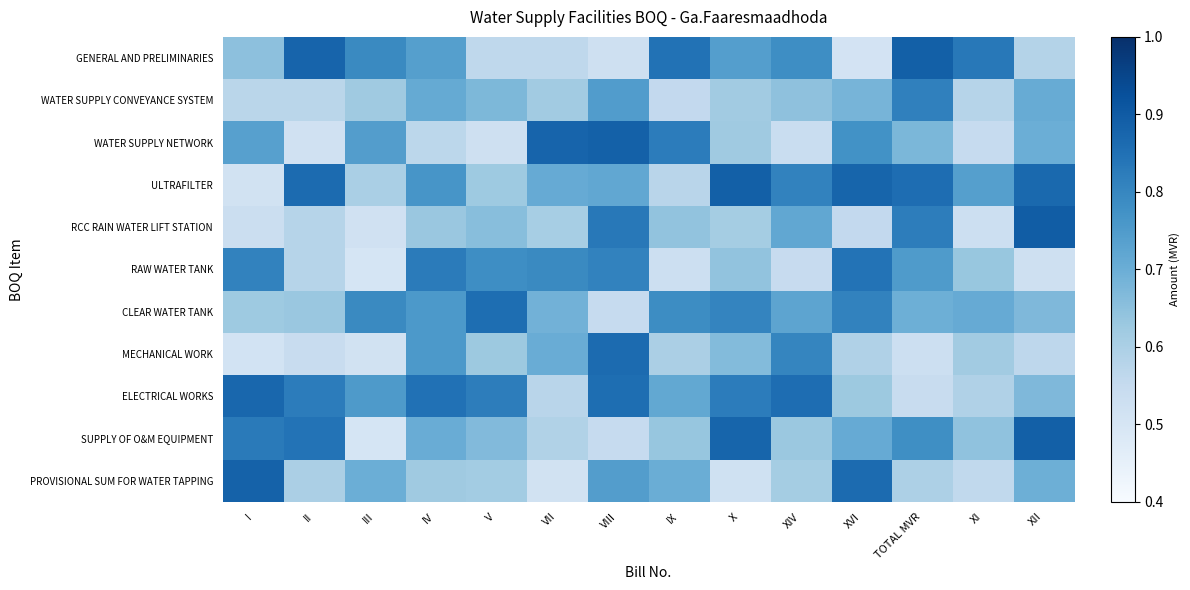

What is the total value across all series at VII?

7.2